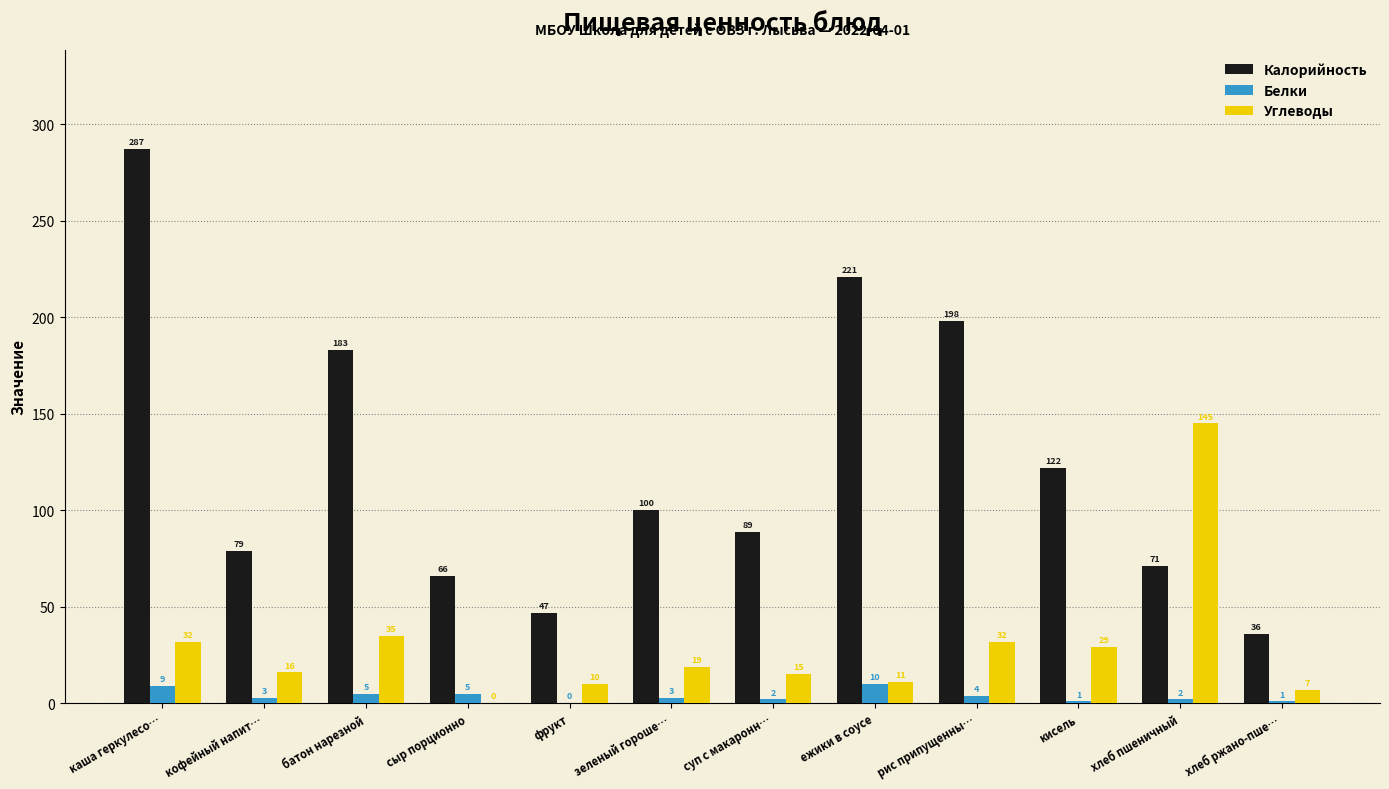

How many data points does each series have?

12